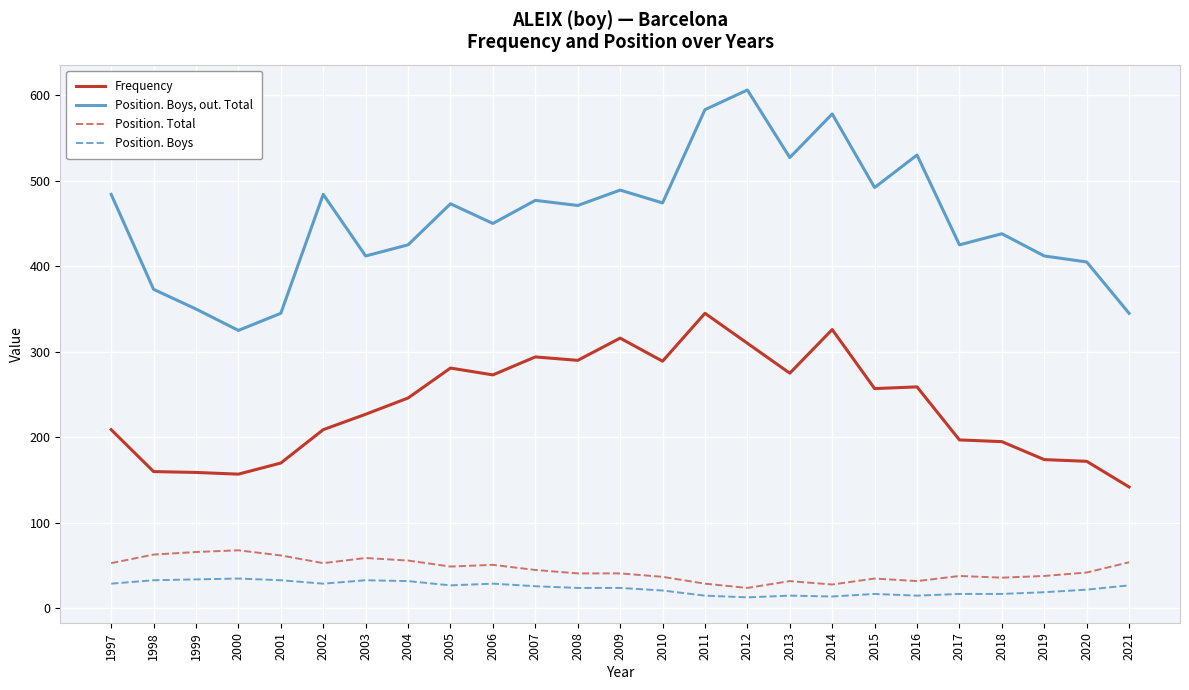

True or false: Frequency and Position. Boys cross at least once.

False